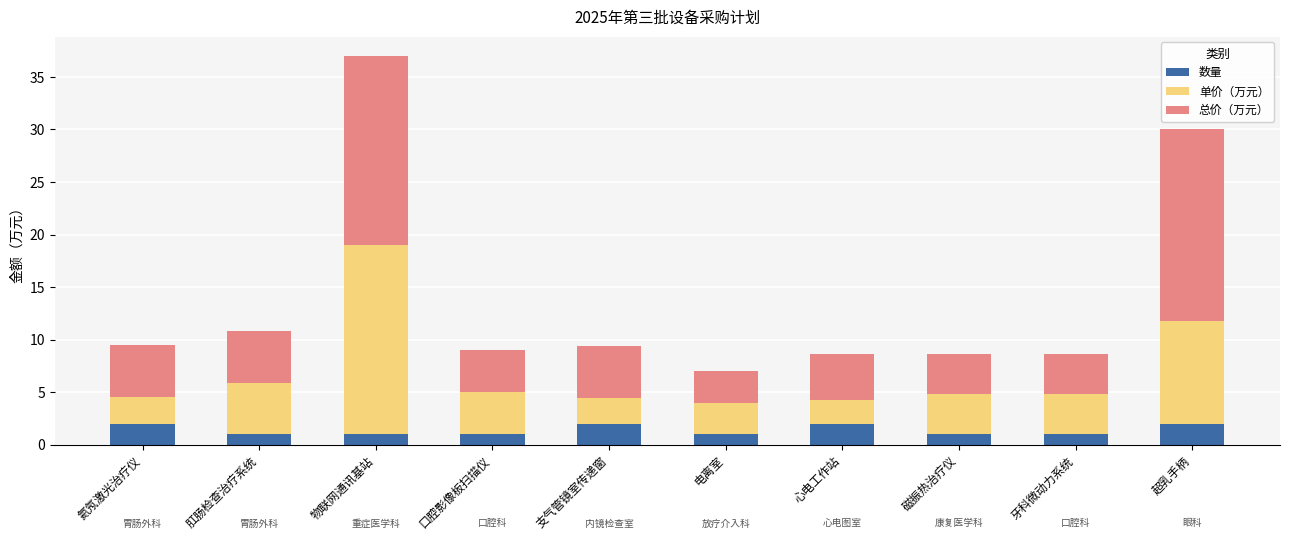

What is the difference between the second highest and second lowest values in the 数量 series?

1.0